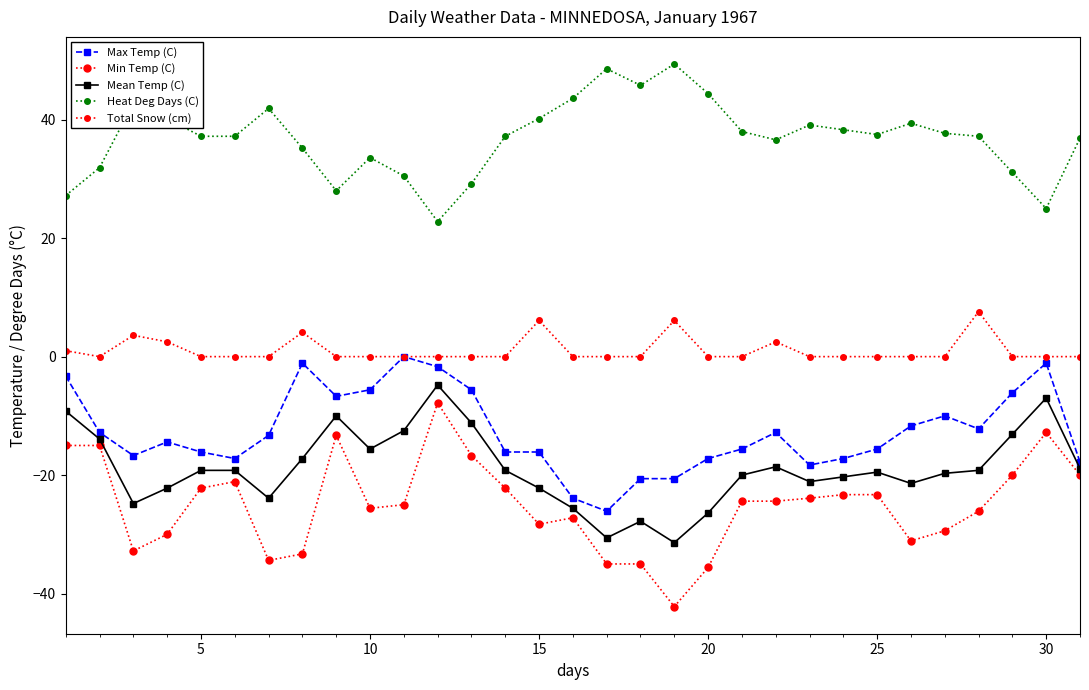

How many lines are shown in the chart?

5